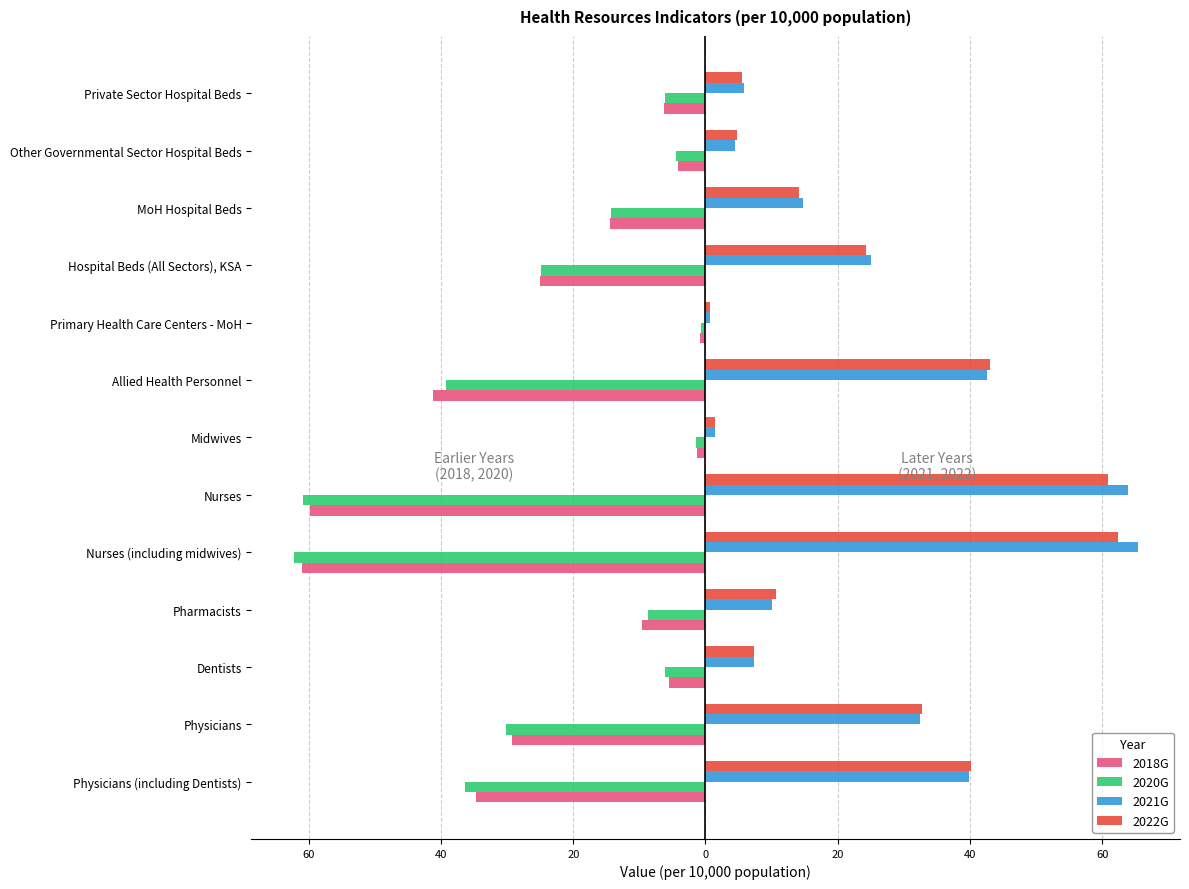

What are all the series names shown in the legend?

2018G, 2020G, 2021G, 2022G